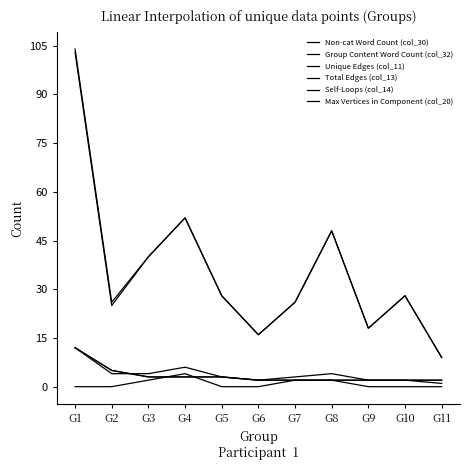

What is the maximum value shown in the chart?

104